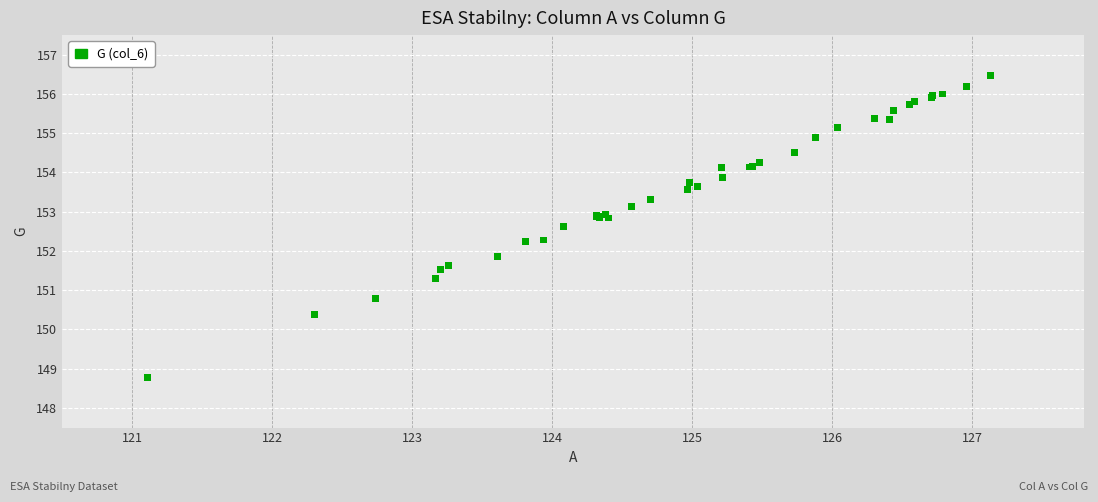

What Y value in the scatter plot is closest to 152?

151.9